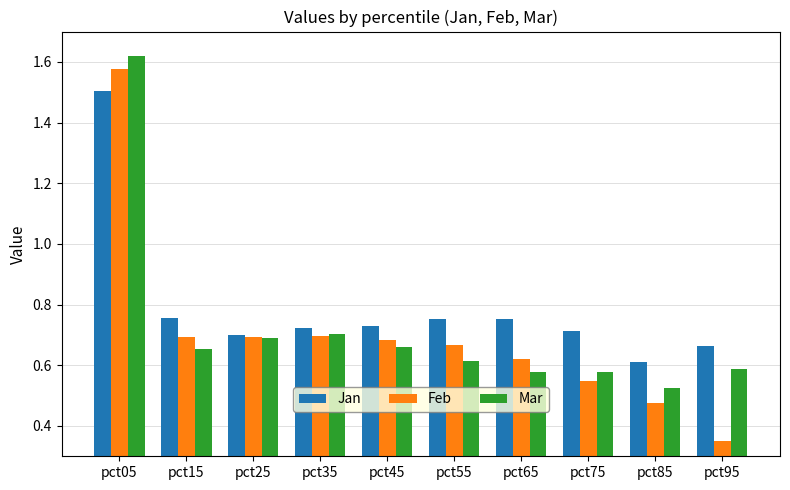

Count the Feb values in the range 0 to 1.

9